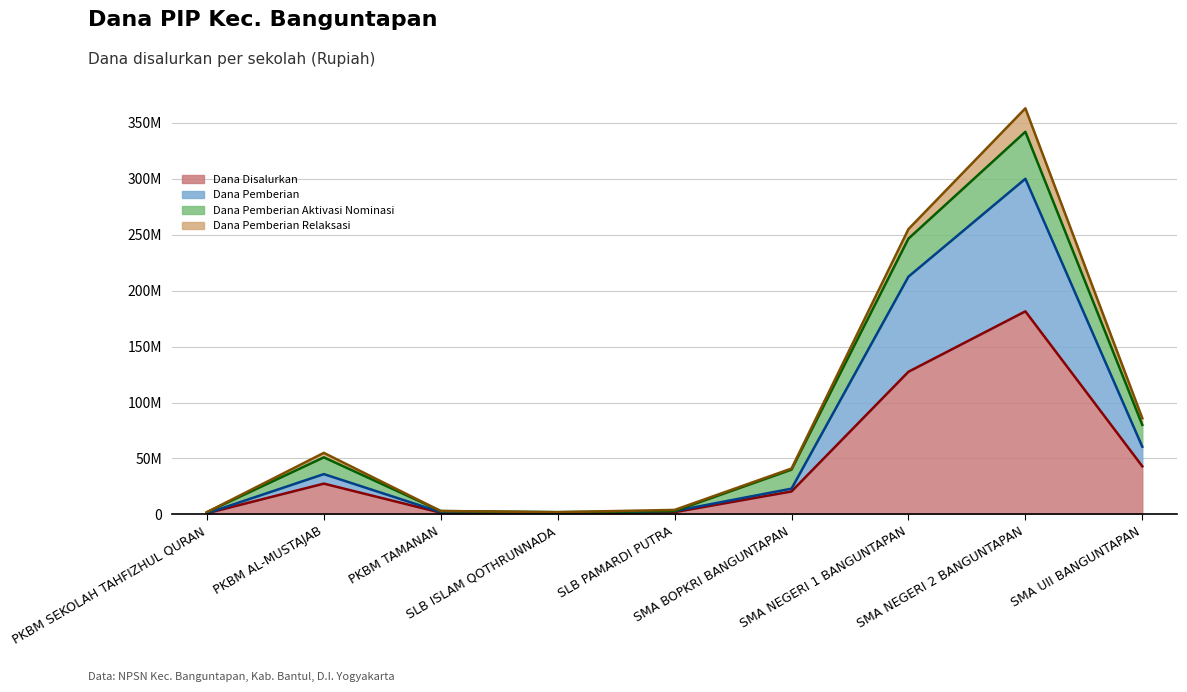

The Dana Pemberian series shows 4962164 at SLB PAMARDI PUTRA. True or false?

False